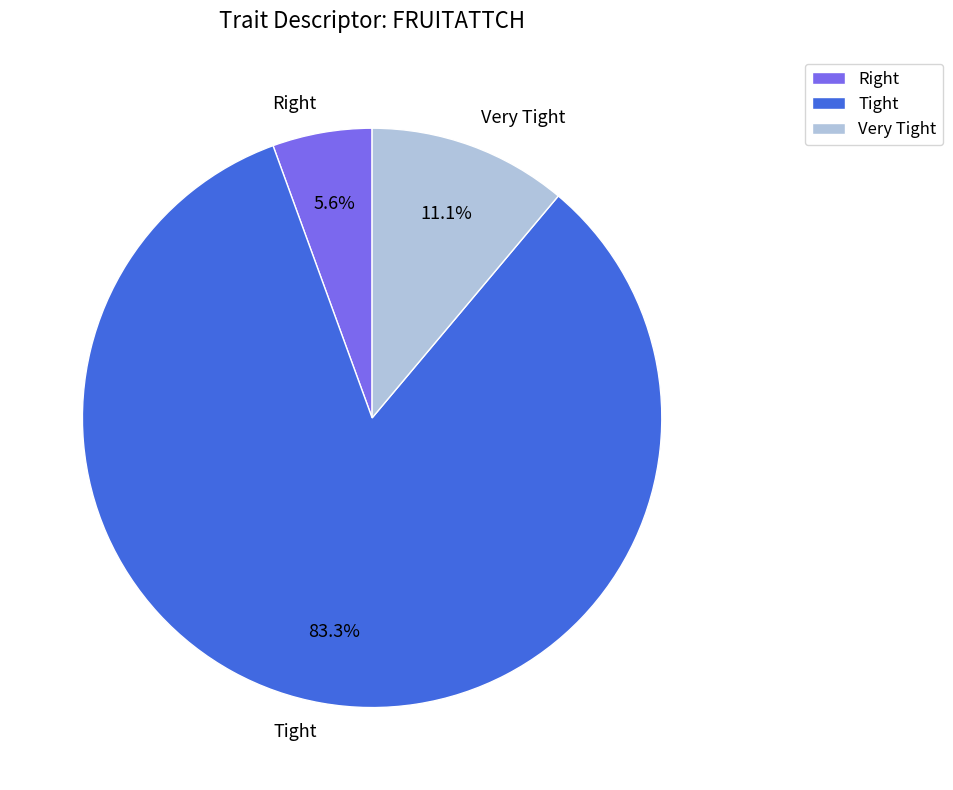

What portion of the pie excludes Very Tight?

88.9%